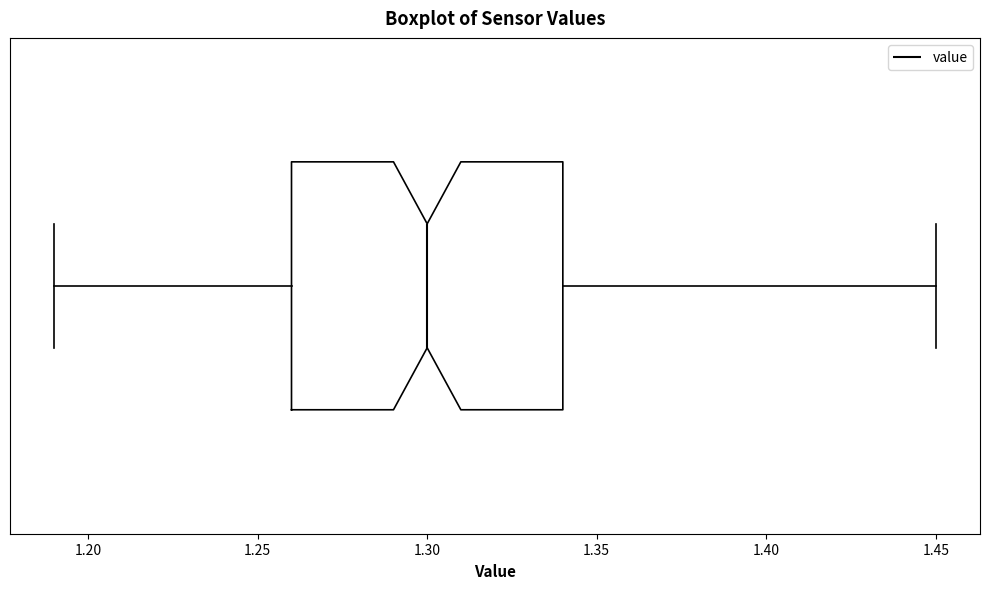

Transcribe this box plot: give where the median line is, the range the box spans, and where the two whiskers end, as read against the x-axis. The values are not printed on the chart, so give them approximately, as read against the axis.

median 1.30, box 1.26 to 1.34, whiskers 1.19 to 1.45